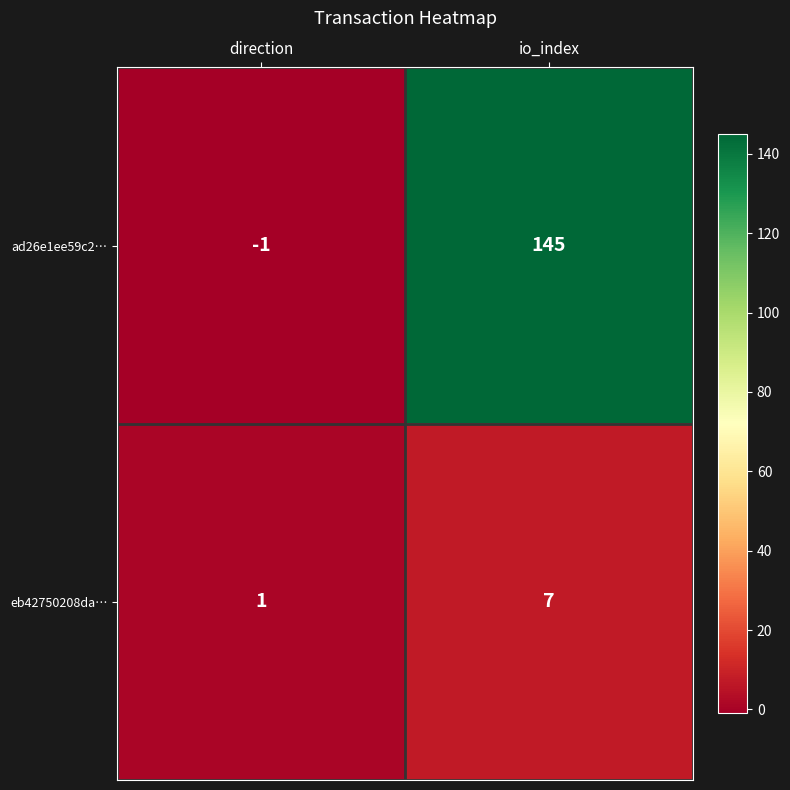

Read the eb42750208da… value at io_index.

7